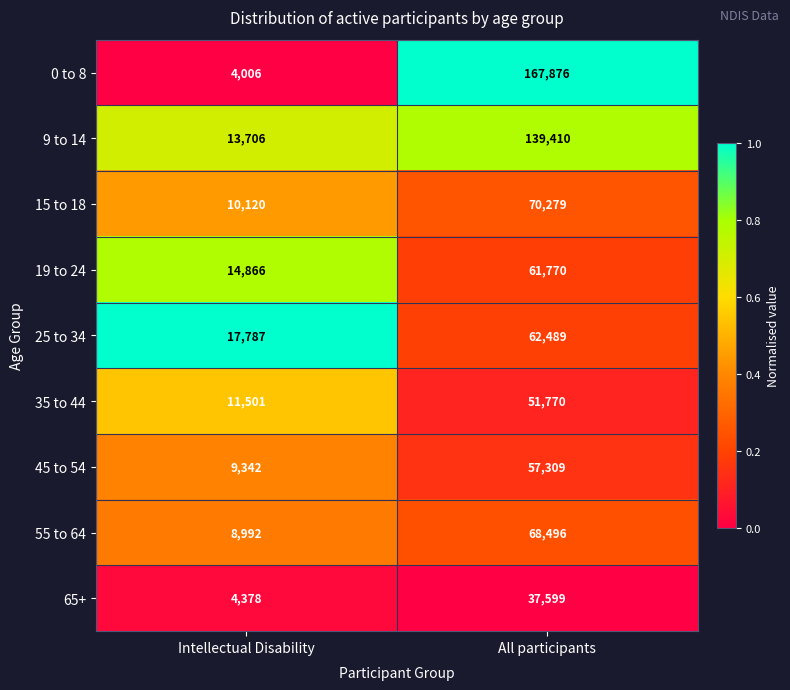

True or false: 45 to 54 has a value of 57309 at All participants.

True